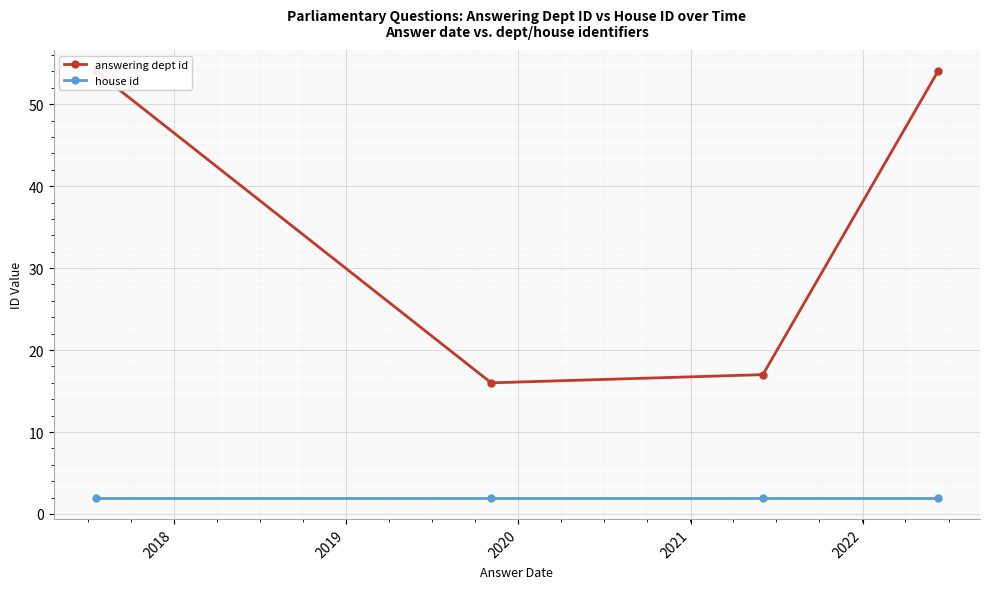

The house id series shows 3 at 2020. True or false?

False